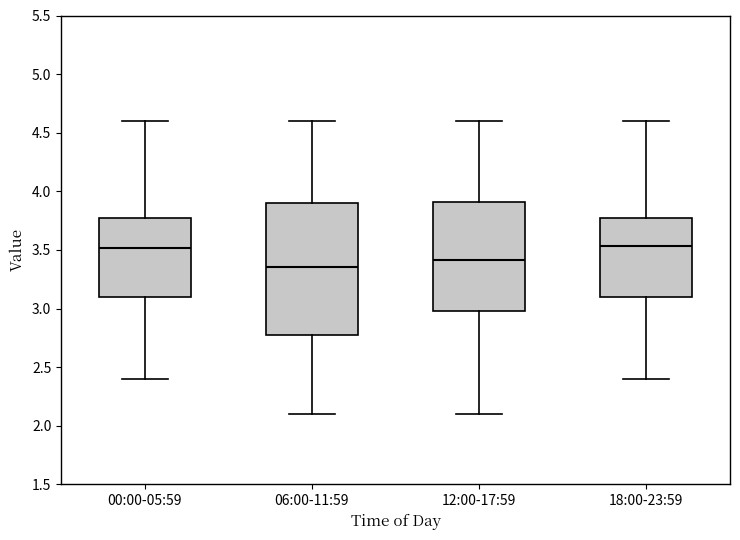

Reading left to right, transcribe this box plot: for each box, give where its median line is, the range the box spans, and where its two whiskers end, as read against the y-axis. The values are not printed on the chart, so give them approximately, as read against the axis.

00:00-05:59: median 3.50, box 3.10 to 3.75, whiskers 2.40 to 4.60
06:00-11:59: median 3.35, box 2.80 to 3.90, whiskers 2.10 to 4.60
12:00-17:59: median 3.40, box 3.00 to 3.90, whiskers 2.10 to 4.60
18:00-23:59: median 3.55, box 3.10 to 3.75, whiskers 2.40 to 4.60